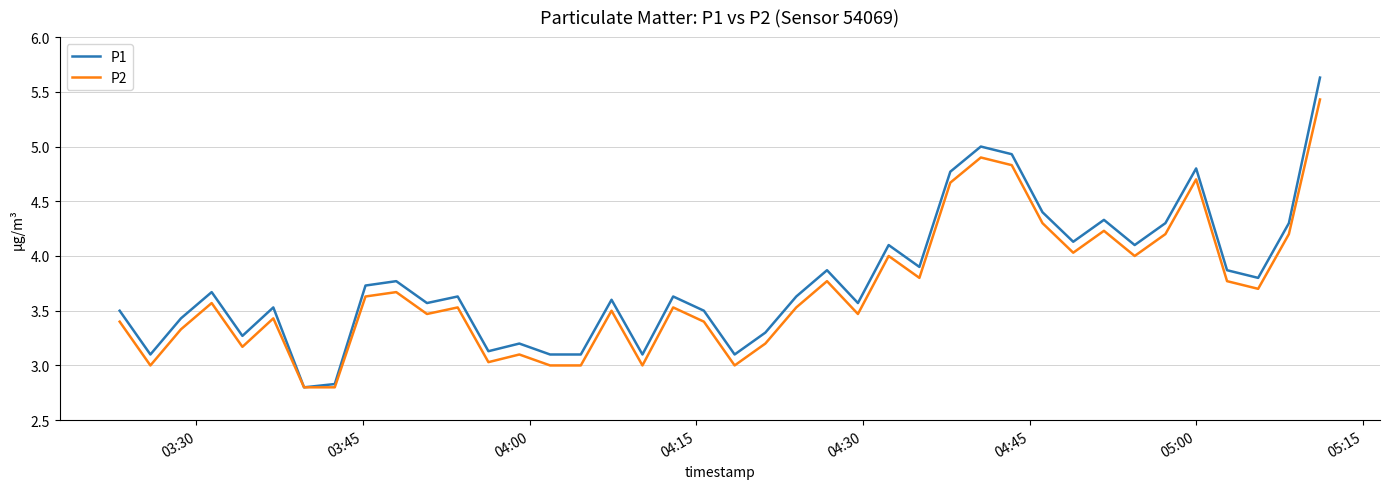

Which series has the widest spread of values?

P1